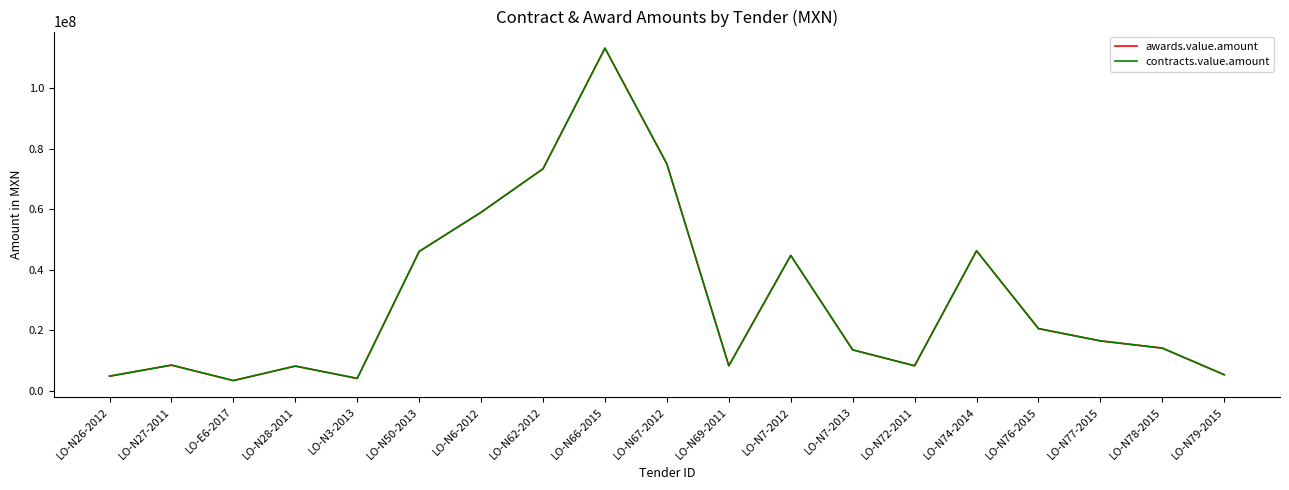

Where is the first local maximum for contracts.value.amount?

LO-N27-2011